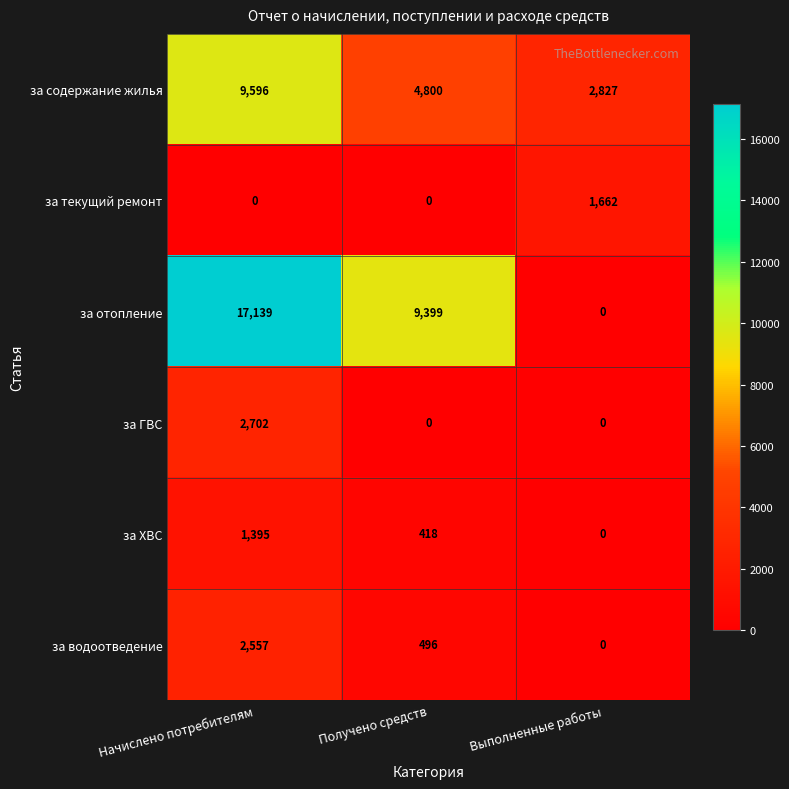

True or false: за водоотведение has a value of 496 at Получено средств.

True